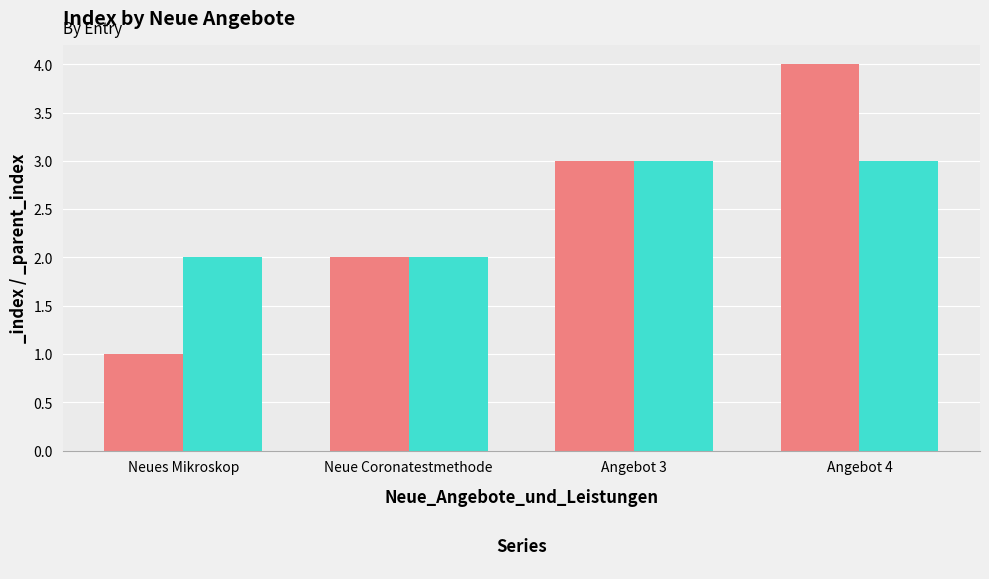

How many data points does each series have?

4